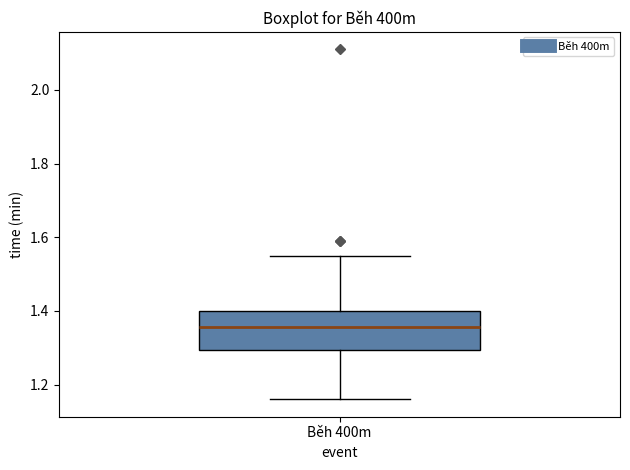

Where does the upper whisker of the box for Běh 400m end on the y-axis? The values are not printed on the chart, so give them approximately, as read against the axis.

1.56